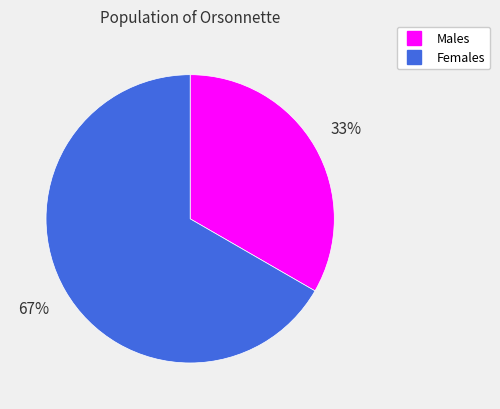

To the nearest percent, what is the average slice percentage?

50%